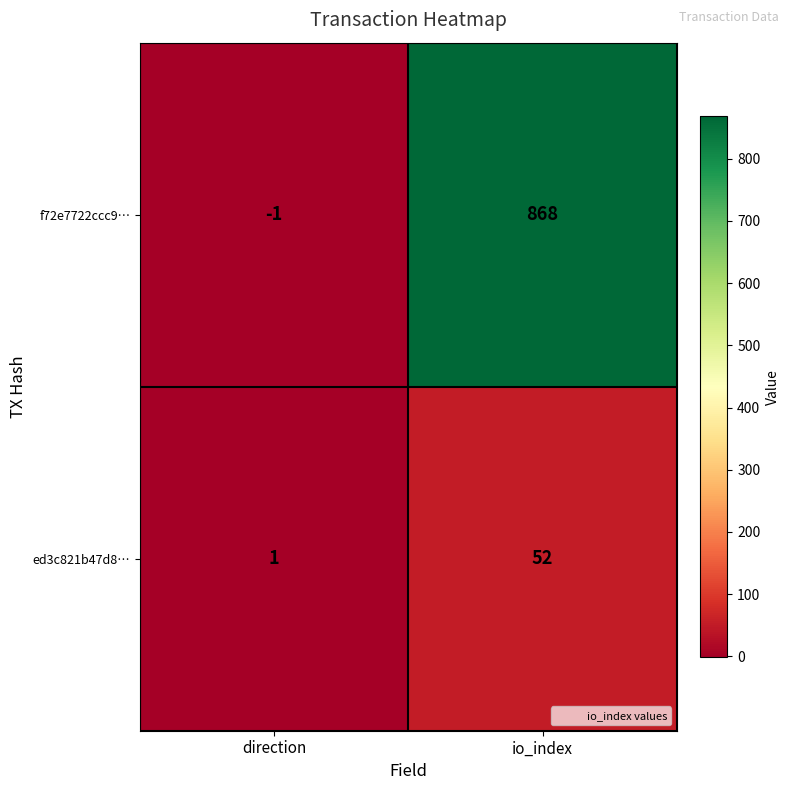

Which series has the largest range (max minus min)?

f72e7722ccc9…